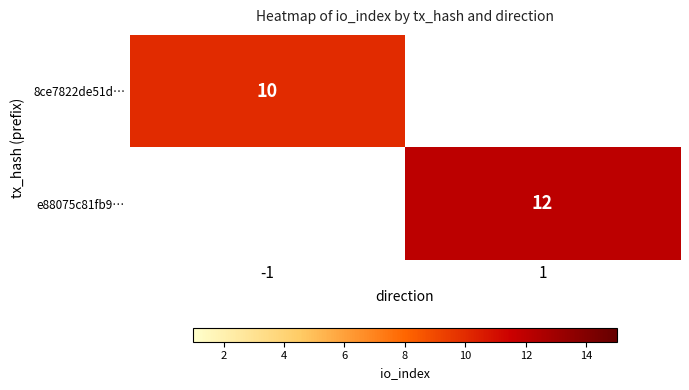

Is it true that e88075c81fb9… equals 12 at 1?

True